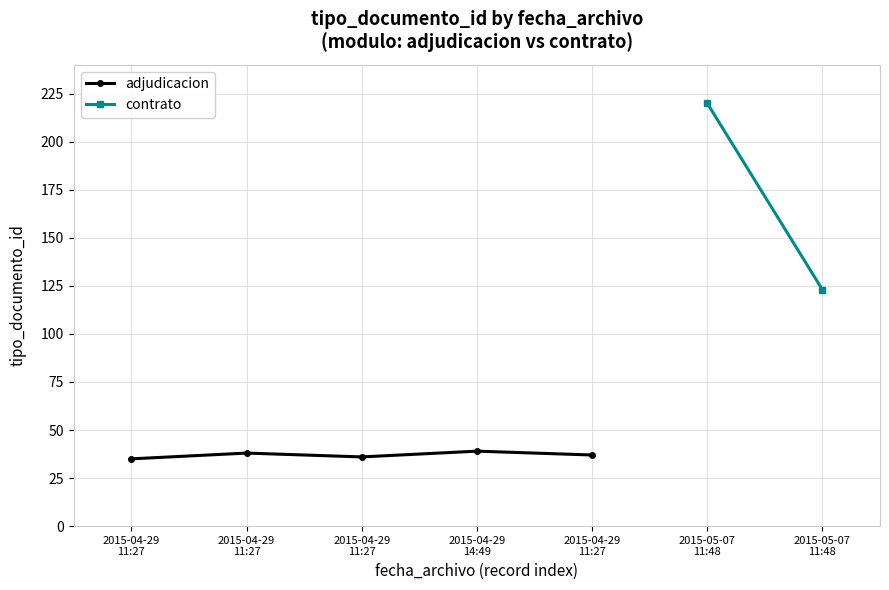

Count the values in the range 36 to 38.

3